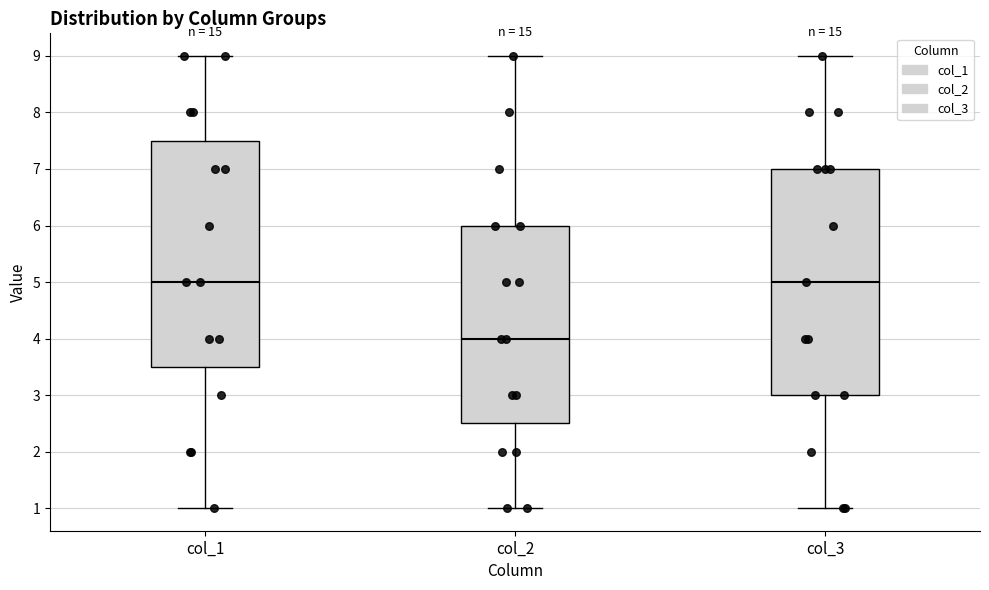

Reading left to right, read every box against the y-axis: the position of its median line, the range the box covers, and the ends of its whiskers. The values are not printed on the chart, so give them approximately, as read against the axis.

col_1: median 5.0, box 3.5 to 7.5, whiskers 1.0 to 9.0
col_2: median 4.0, box 2.5 to 6.0, whiskers 1.0 to 9.0
col_3: median 5.0, box 3.0 to 7.0, whiskers 1.0 to 9.0